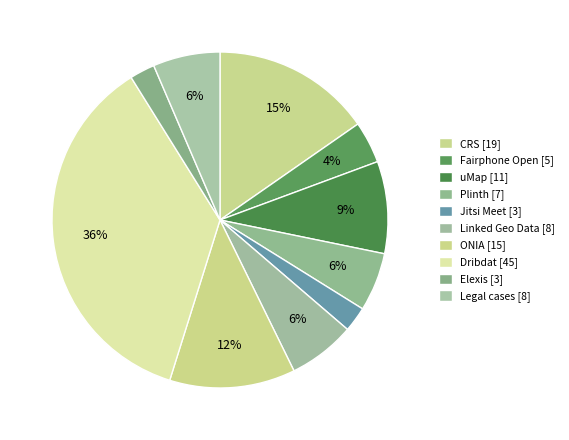

True or false: Fairphone Open accounts for 4% of the total.

True